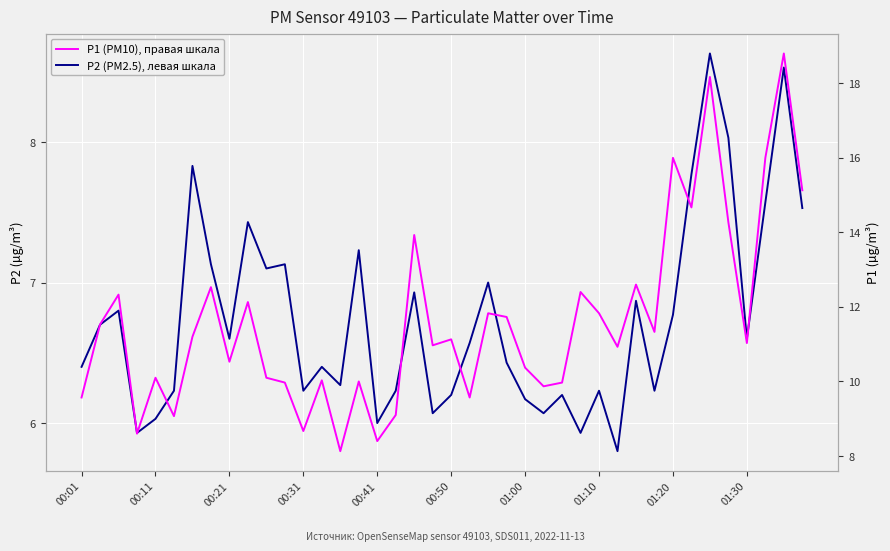

What is the total value across all series at 18?

20.9